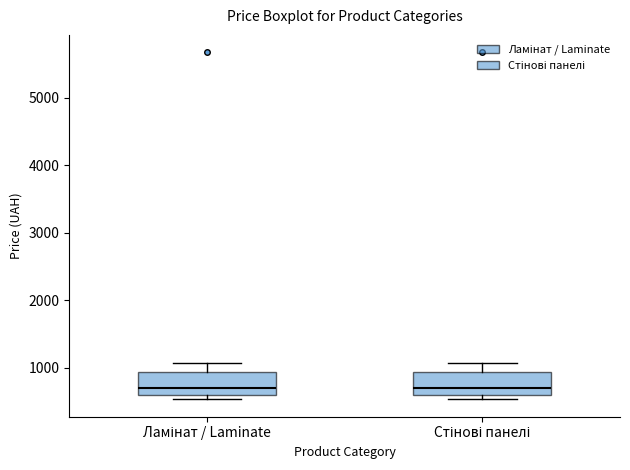

Reading left to right, transcribe this box plot: for each box, give where its median line is, the range the box spans, and where its two whiskers end, as read against the y-axis. The values are not printed on the chart, so give them approximately, as read against the axis.

Ламінат / Laminate: median 700, box 600 to 900, whiskers 500 to 1100
Стінові панелі: median 700, box 600 to 900, whiskers 500 to 1100